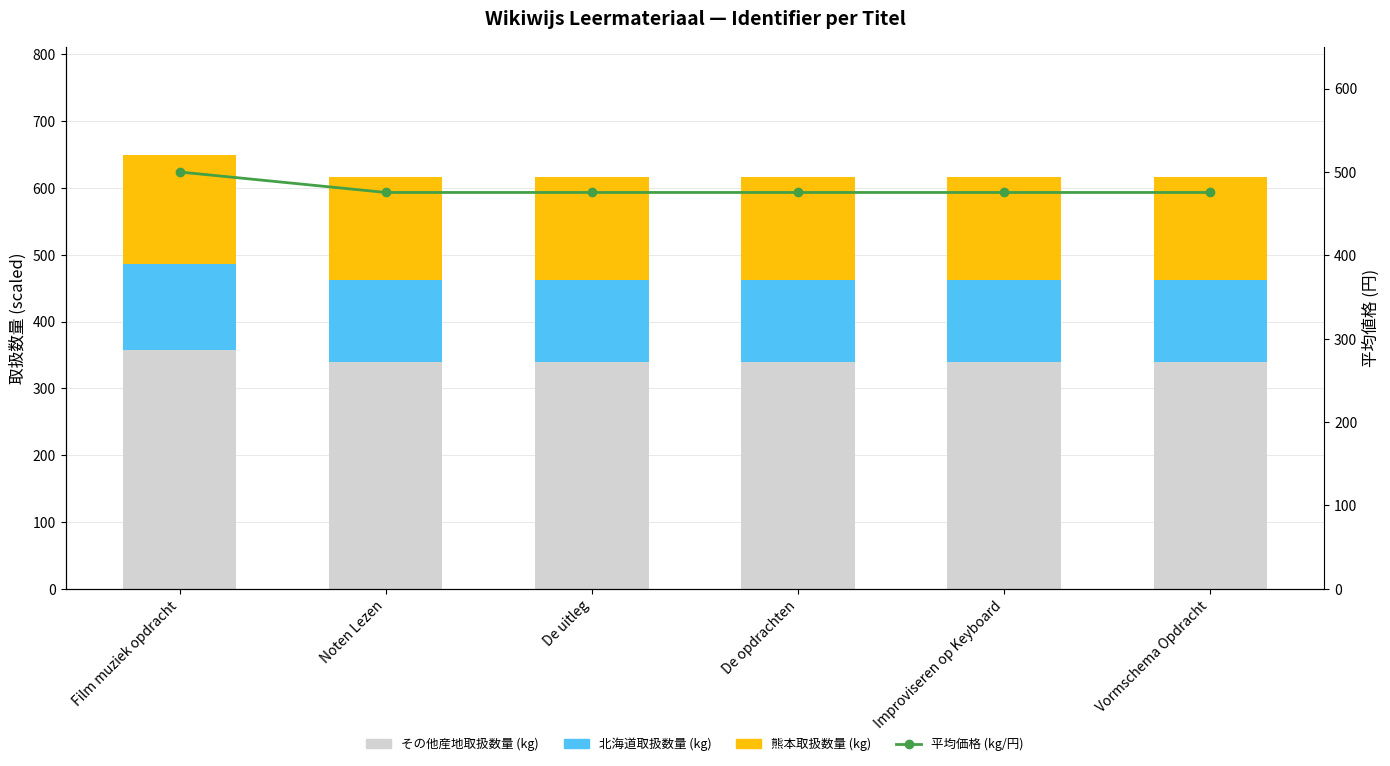

Read the 熊本取扱数量 (kg) value at Improviseren op Keyboard.

154.3